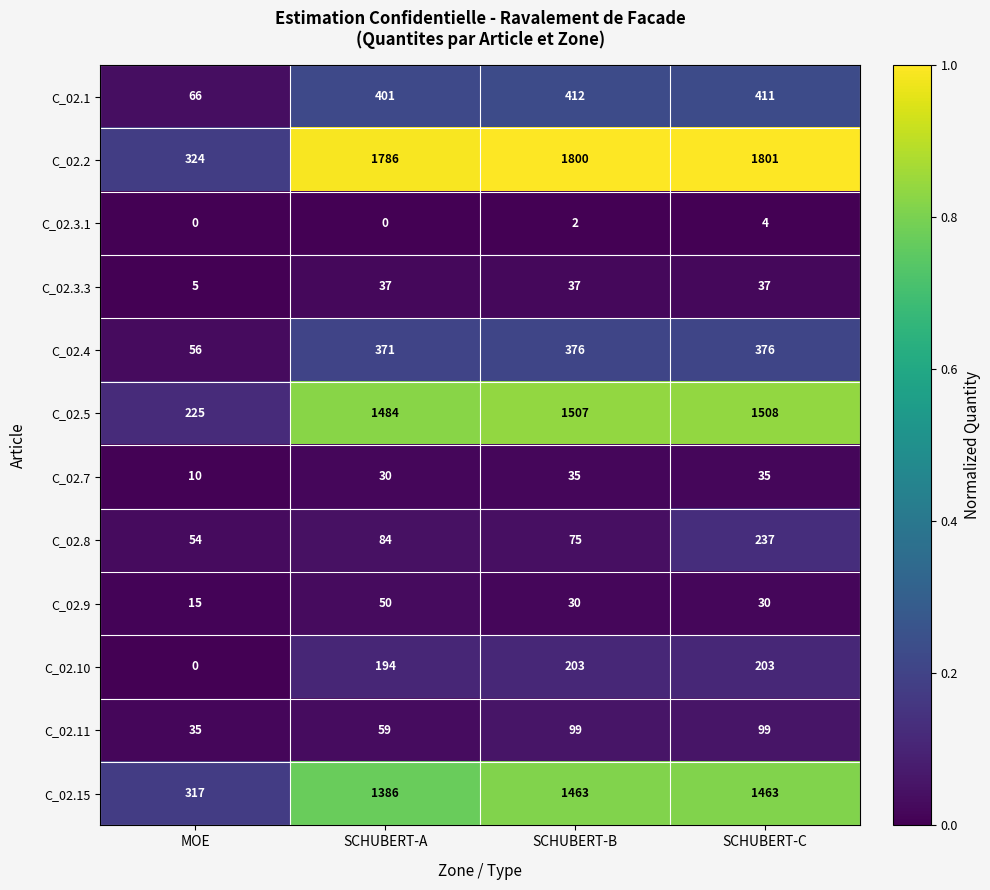

True or false: C_02.5 has a value of 2463 at SCHUBERT-C.

False